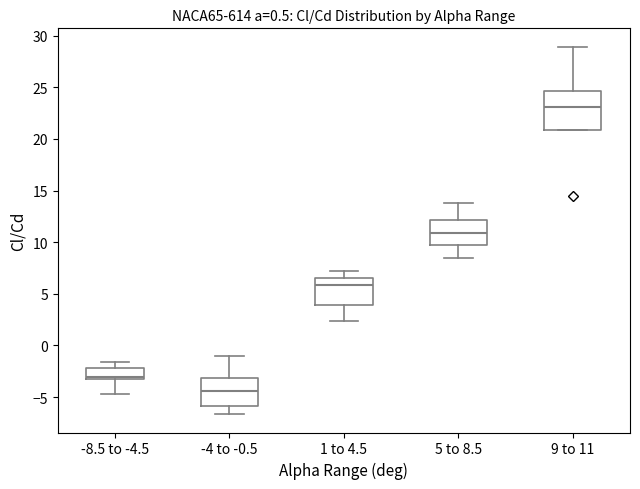

Reading left to right, transcribe this box plot: for each box, give where its median line is, the range the box spans, and where its two whiskers end, as read against the y-axis. The values are not printed on the chart, so give them approximately, as read against the axis.

-8.5 to -4.5: median -3.0, box -3.5 to -2.0, whiskers -4.5 to -1.5
-4 to -0.5: median -4.5, box -6.0 to -3.0, whiskers -6.5 to -1.0
1 to 4.5: median 6.0, box 4.0 to 6.5, whiskers 2.5 to 7.0
5 to 8.5: median 11.0, box 9.5 to 12.0, whiskers 8.5 to 14.0
9 to 11: median 23.0, box 21.0 to 24.5, whiskers 21.0 to 29.0